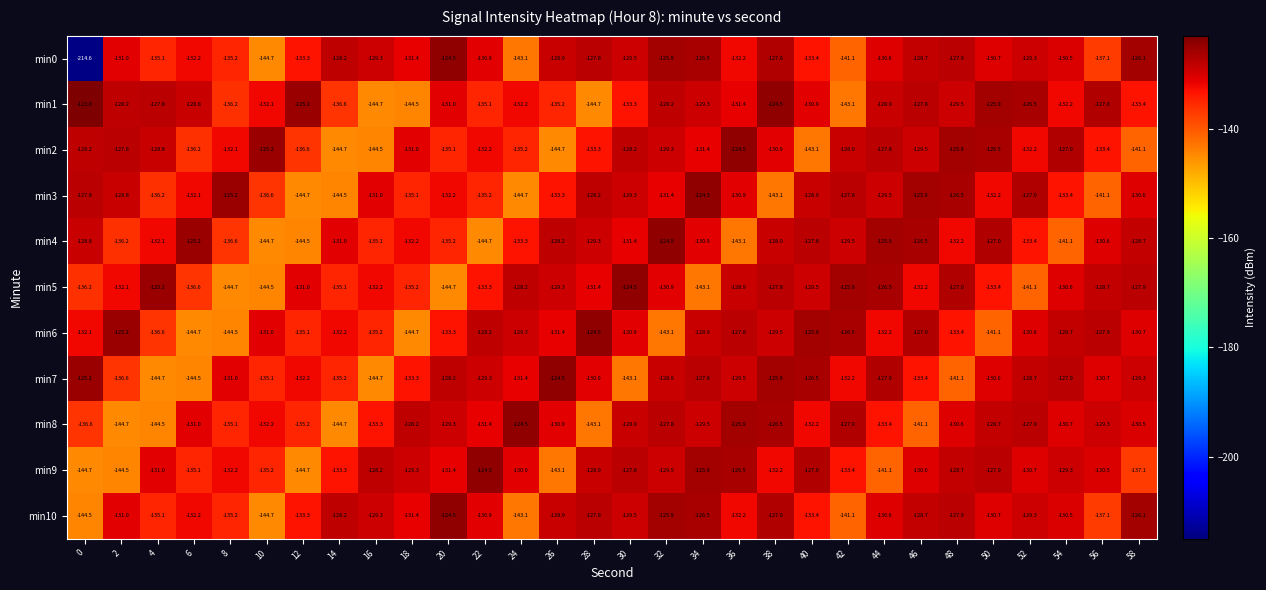

Between 18 and 34, which series saw the biggest shift?

min6